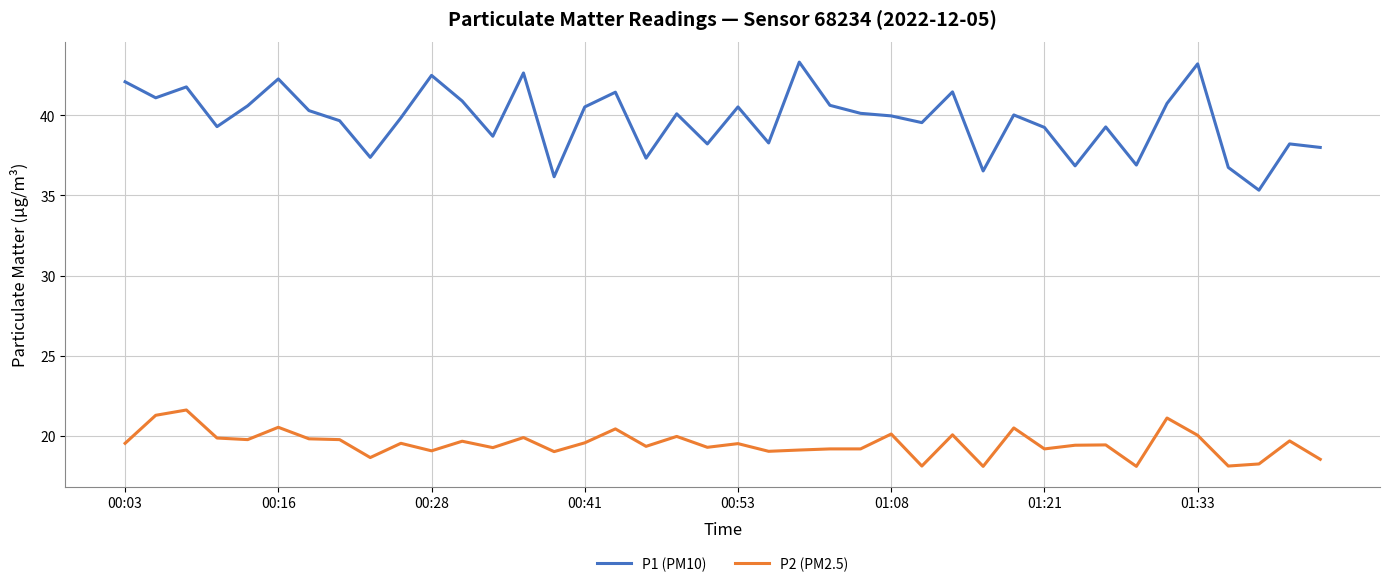

How many interior local peaks does the P1 (PM10) series have?

13